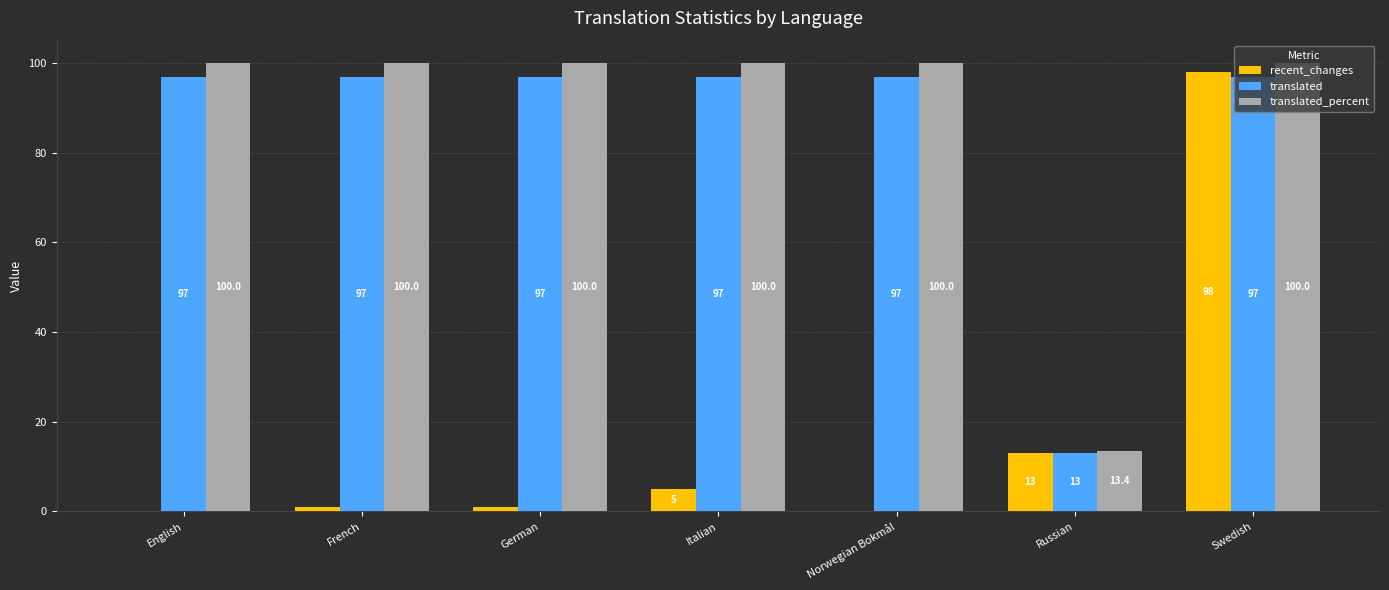

What is the sum of all recent_changes values?

118.0